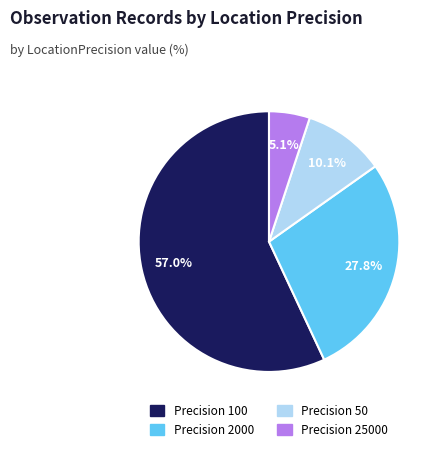

Is there a majority slice in this chart?

Yes